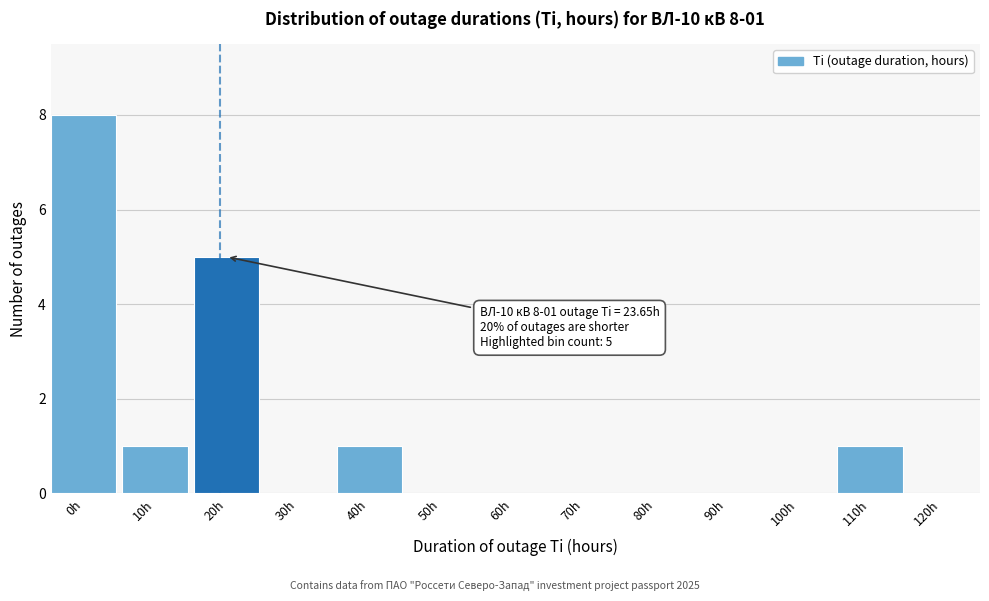

Reading left to right, transcribe all the data shown in this chart.

0h=8	10h=1	20h=5	30h=0	40h=1	50h=0	60h=0	70h=0	80h=0	90h=0	100h=0	110h=1	120h=0